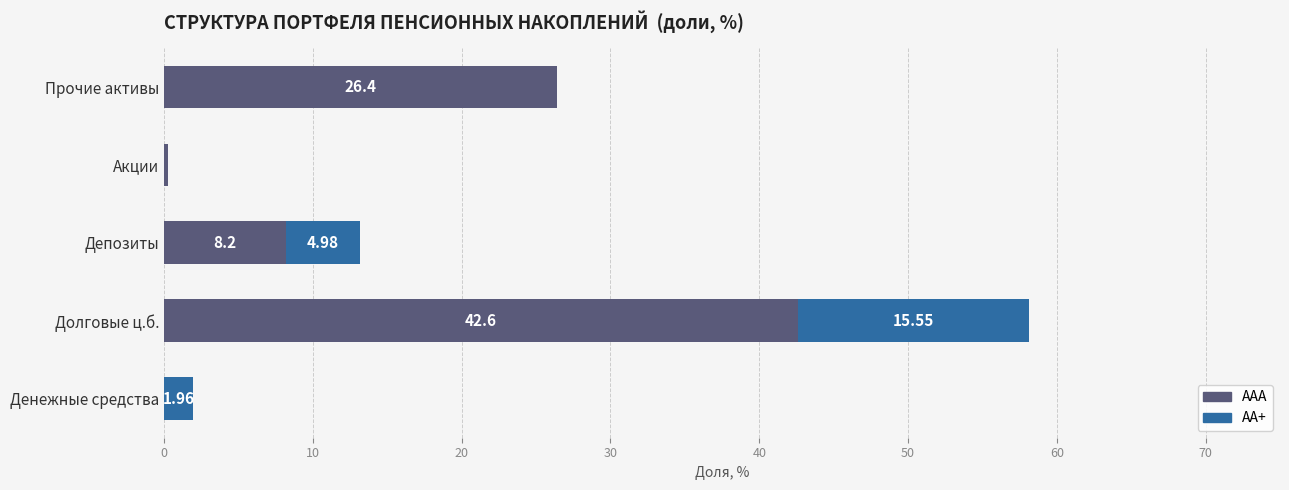

What is the sum of all ААА values?

77.5